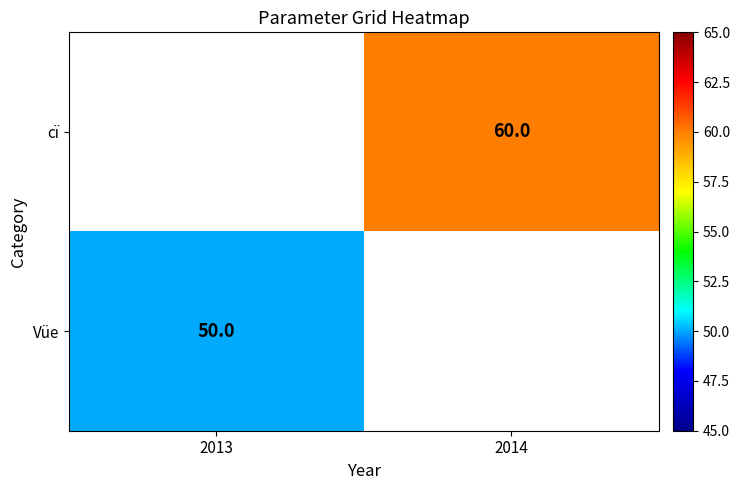

The Vüe series shows 50 at 2013. True or false?

True